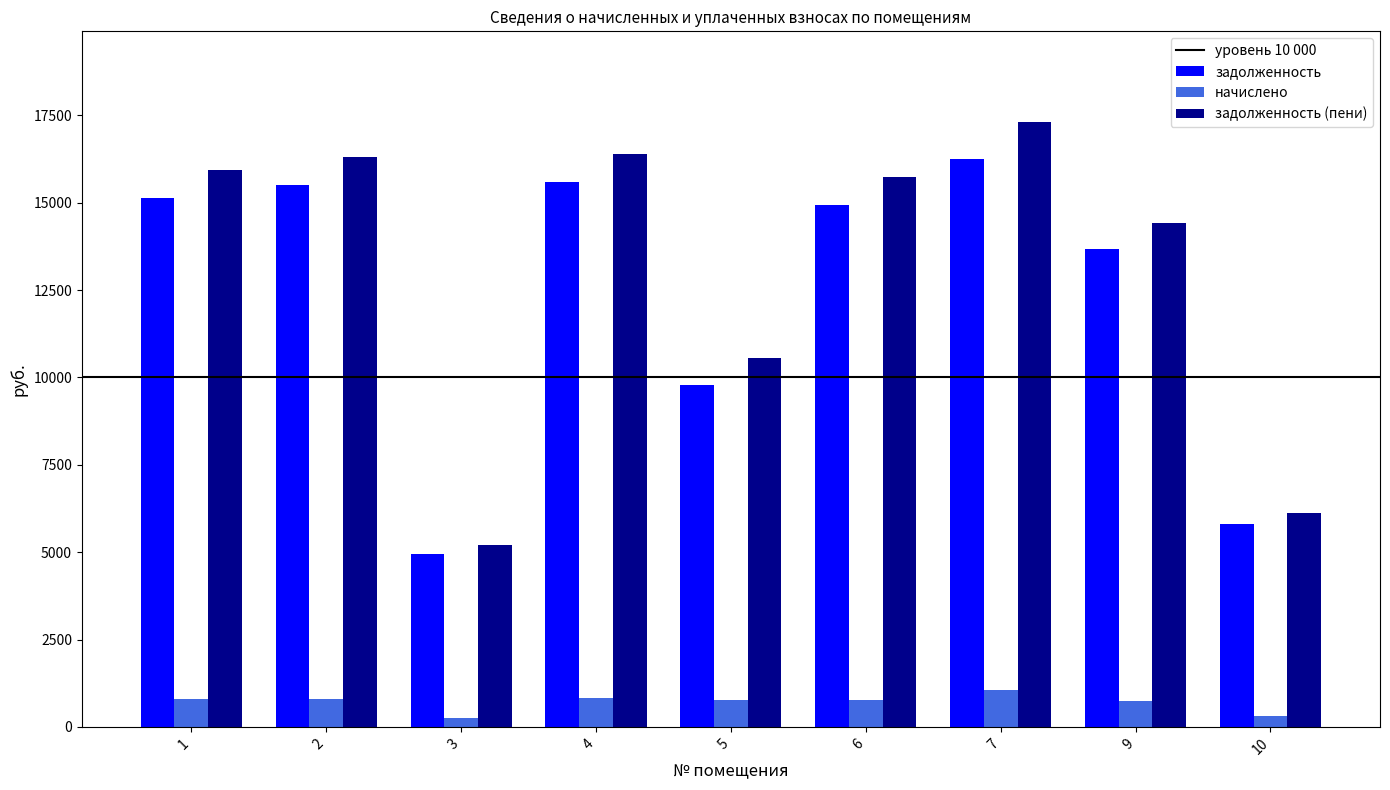

At which category is the sum across all series the highest?

7